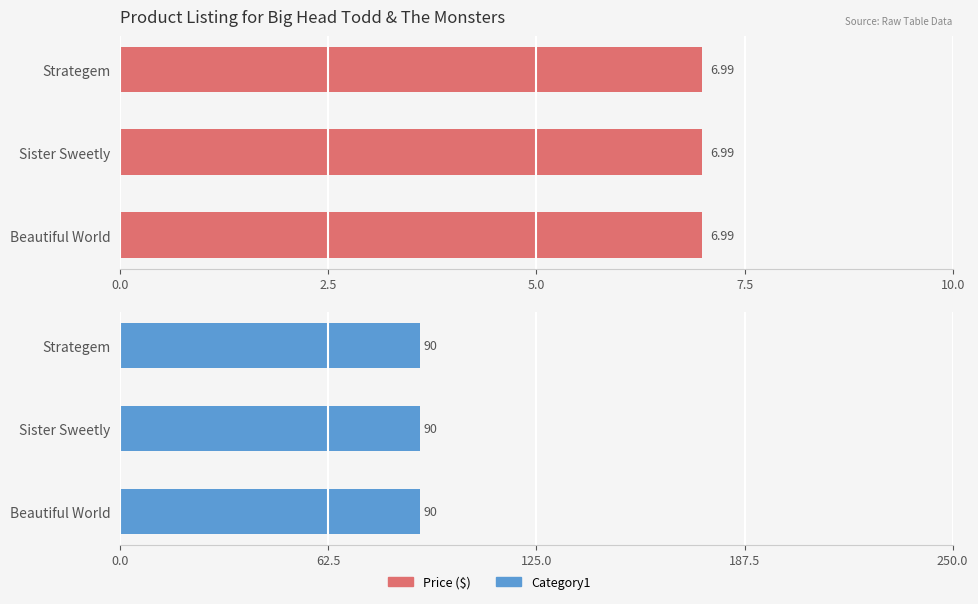

Are the bars horizontal?

Yes